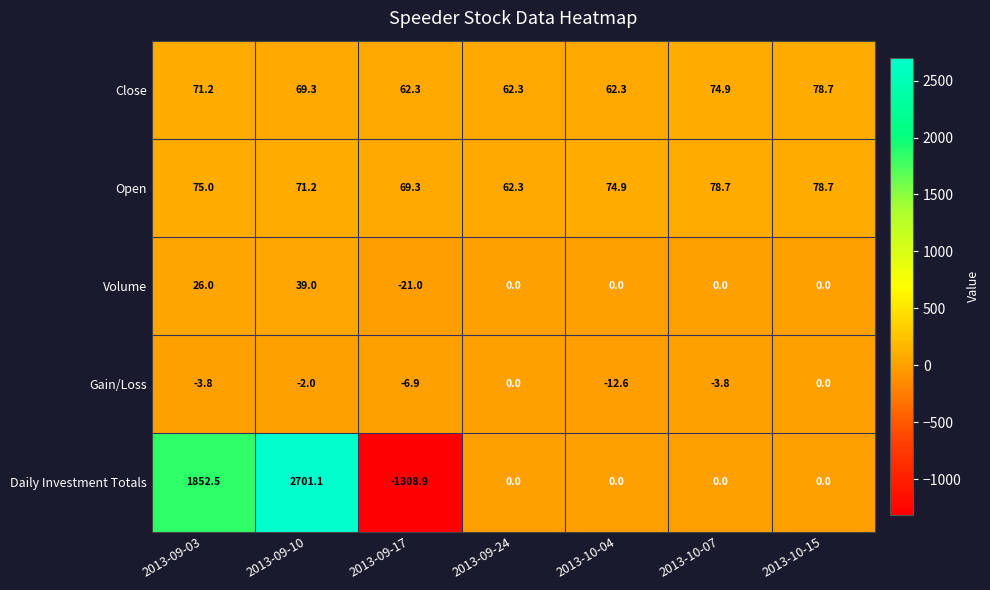

Which series has the widest spread of values?

Daily Investment Totals